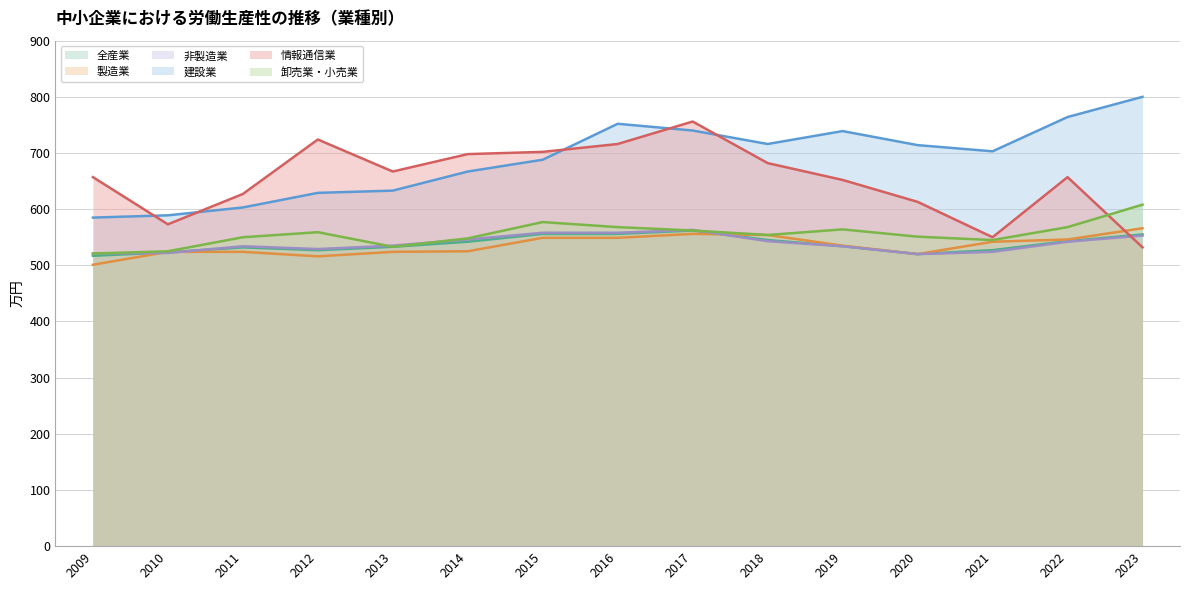

Reading left to right, list all the values displayed in this chart.

全産業: 517	523	532	527	533	542	556	556	562	545	534	520	527	543	555
製造業: 501	524	524	516	524	525	549	549	556	554	535	520	542	546	566
非製造業: 521	522	534	529	535	546	558	558	563	543	534	520	524	542	553
建設業: 585	589	603	629	633	667	688	752	740	716	739	714	703	764	800
情報通信業: 657	573	627	724	667	698	702	716	756	682	652	613	550	657	532
卸売業・小売業: 521	525	550	559	533	548	577	568	562	554	564	551	545	568	608